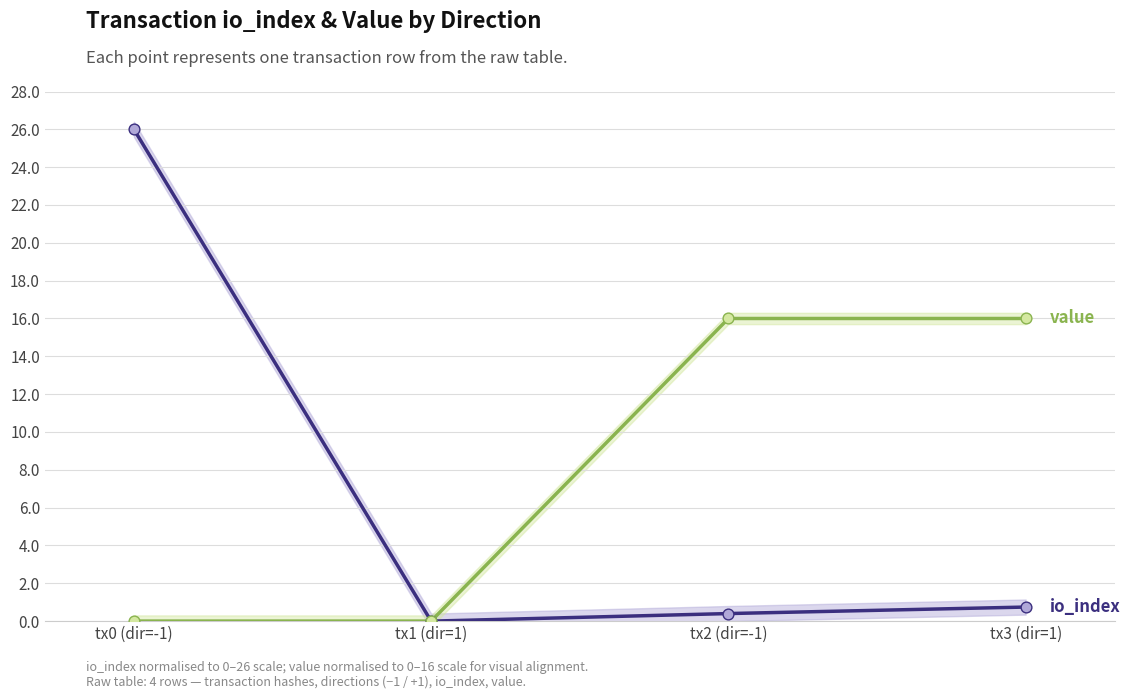

What are all the series names shown in the legend?

io_index, value